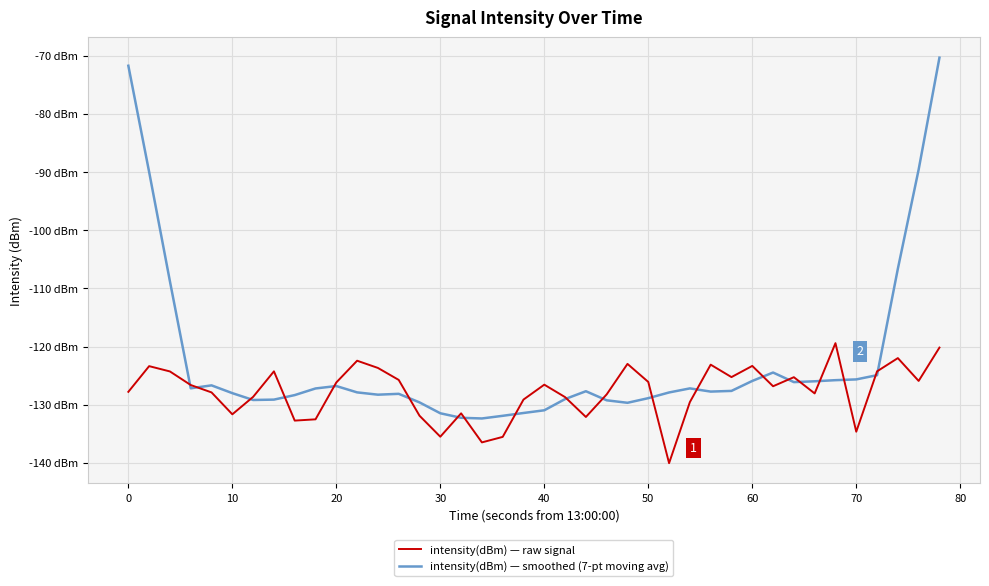

Which series has the largest range (max minus min)?

intensity(dBm) — smoothed (7-pt moving avg)